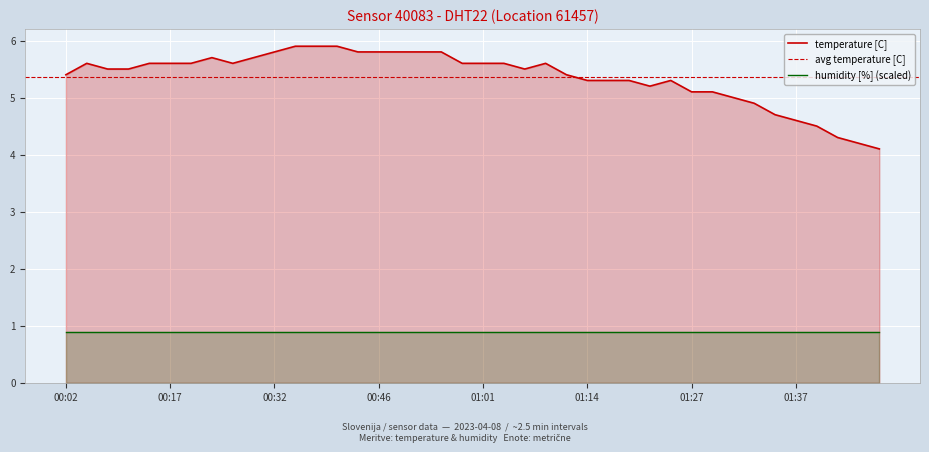

True or false: humidity [%] (scaled) and temperature [C] intersect in this chart.

False